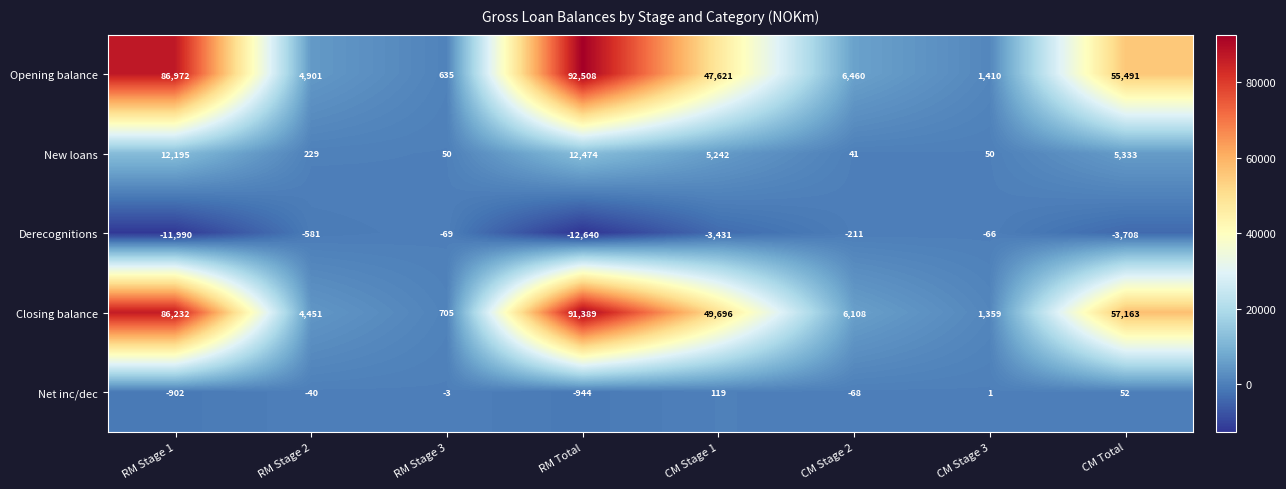

At CM Stage 1, list the series in order from largest to smallest.

Closing balance, Opening balance, New loans, Net inc/dec, Derecognitions